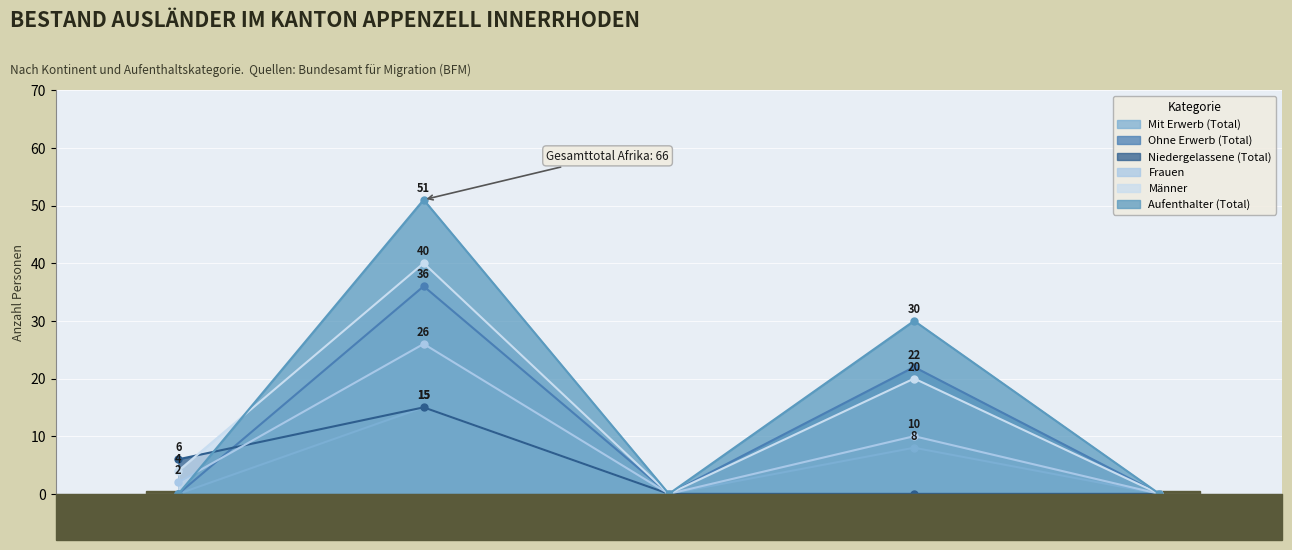

True or false: Männer has a value of 0 at Ozeanien.

True